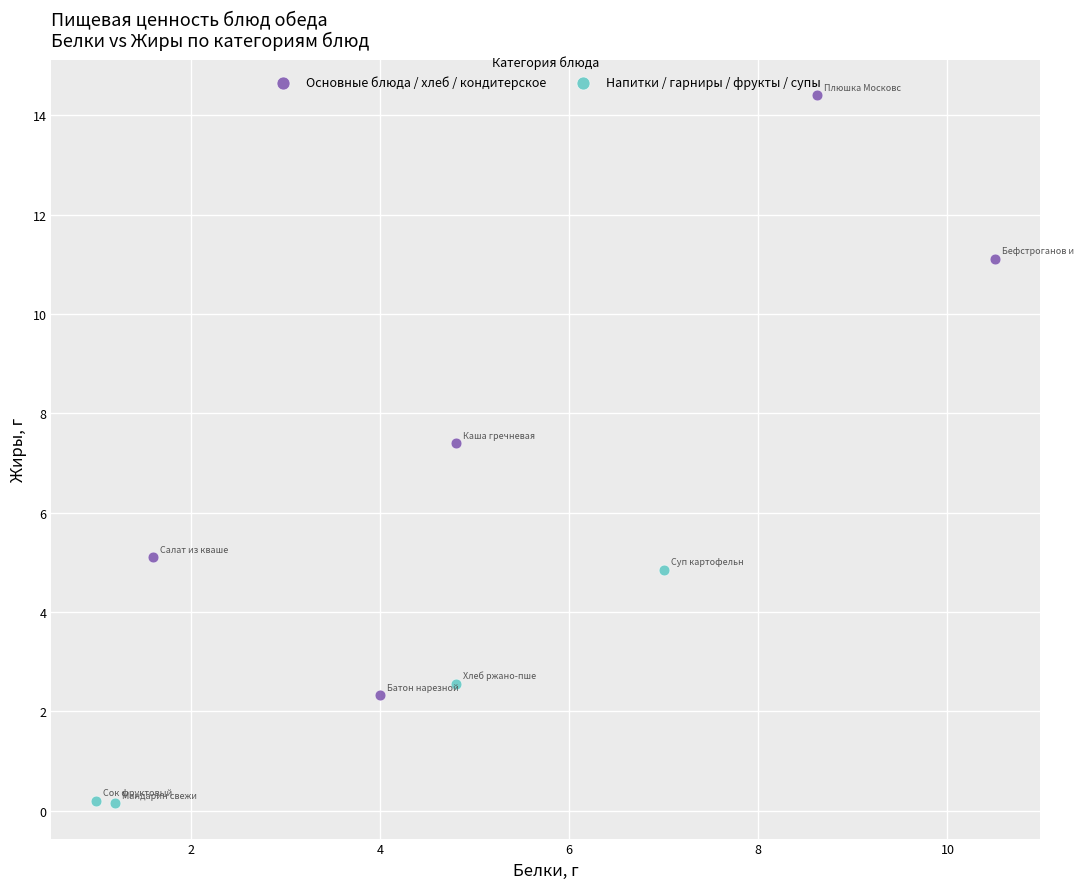

Which series reaches the minimum Y coordinate?

Напитки / гарниры / фрукты / супы